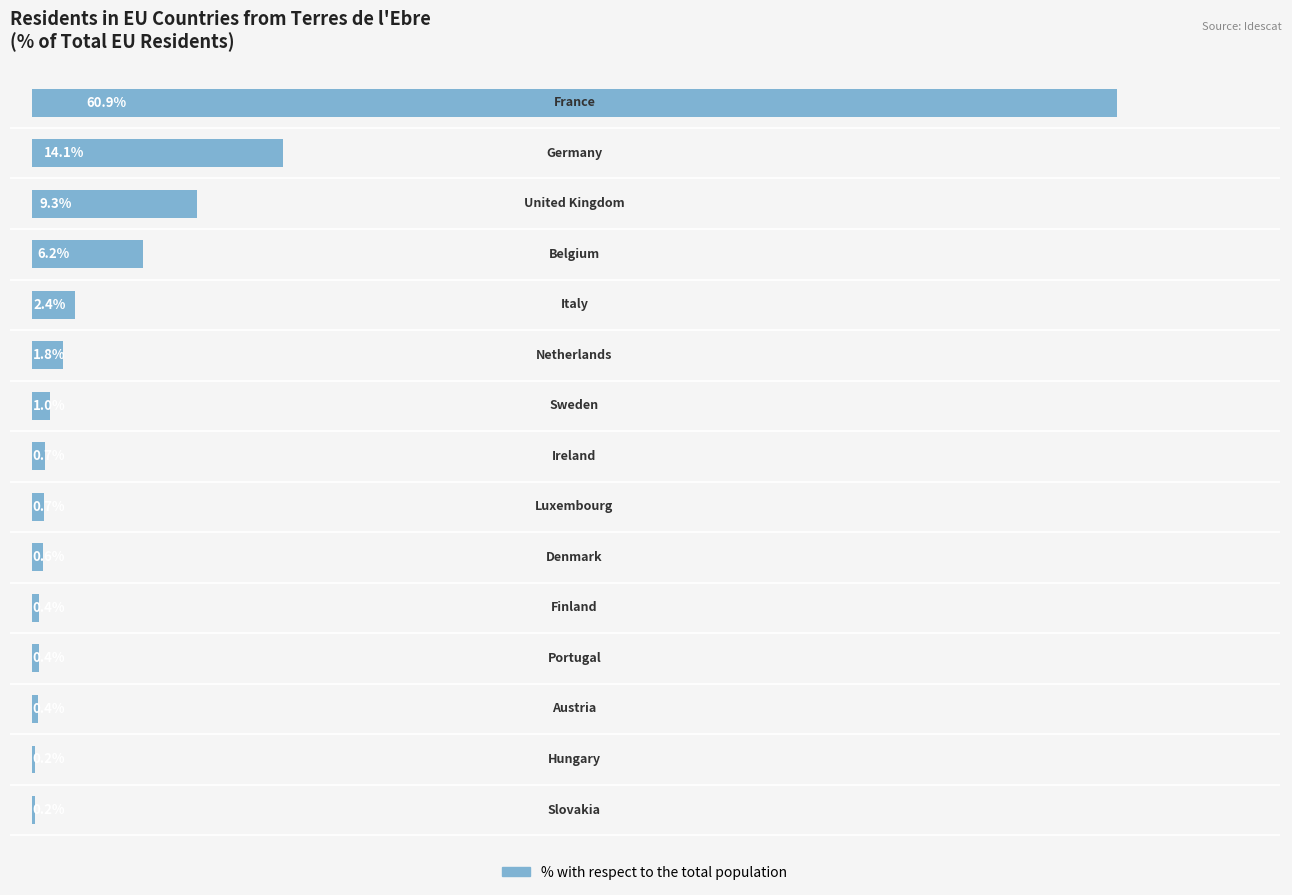

What is the sum of all values?

99.4